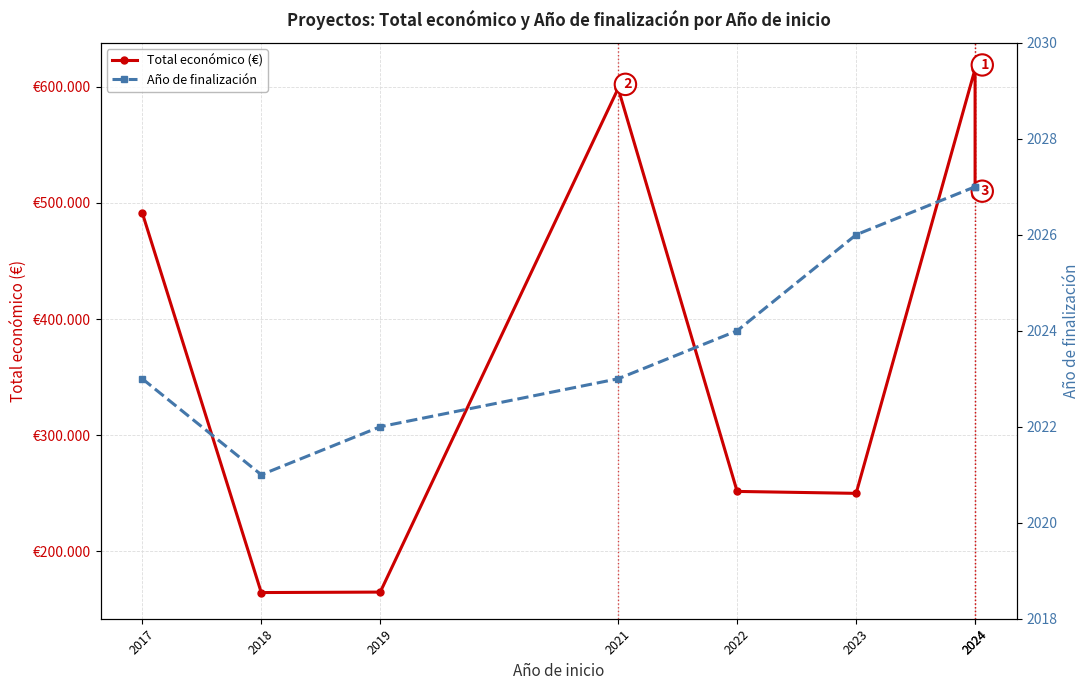

Reading right to left, what are all the values shown in this chart?

Total económico (€): 2024=506703	2024=615375	2023=250000	2022=251662	2021=598659	2019=165000	2018=164600	2017=491483
Año de finalización: 2024=2027	2024=2027	2023=2026	2022=2024	2021=2023	2019=2022	2018=2021	2017=2023